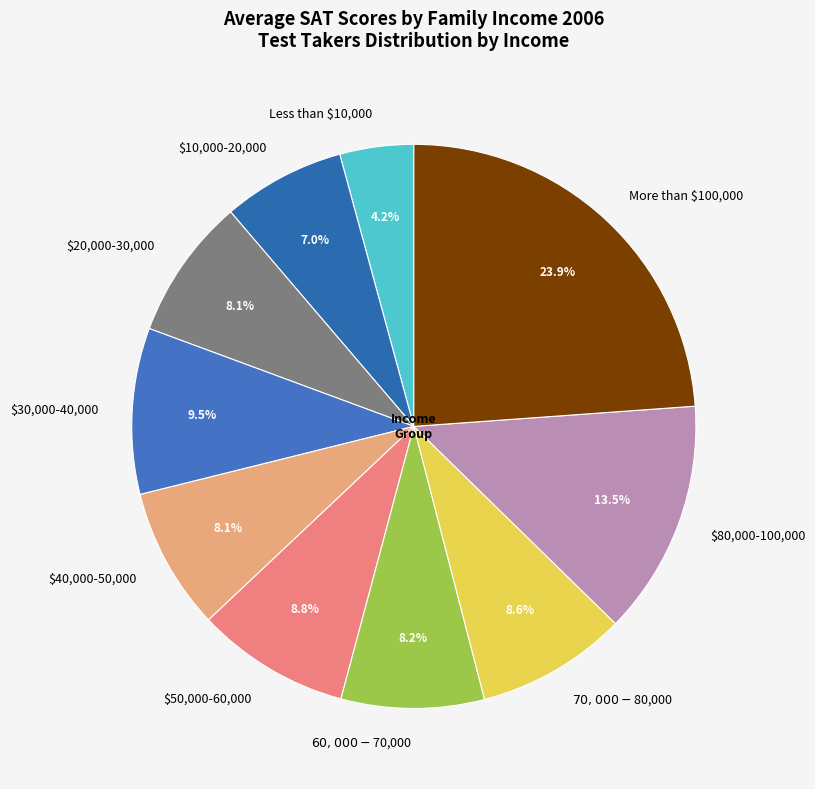

How many slices are in this pie chart?

10